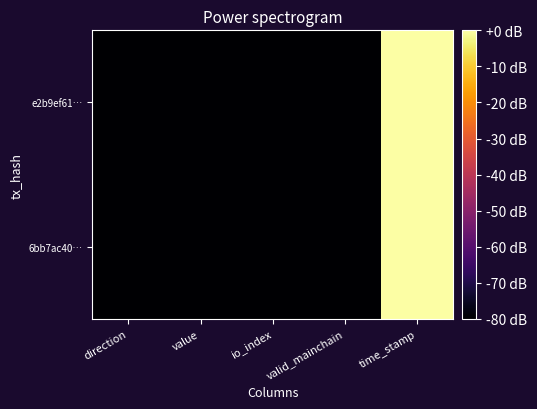

Reading right to left, what are all the values shown in this chart?

e2b9ef61…: time_stamp=0.0	valid_mainchain=-80.0	io_index=-80.0	value=-80.0	direction=-80.0
6bb7ac40…: time_stamp=-0.0	valid_mainchain=-80.0	io_index=-80.0	value=-80.0	direction=-80.0